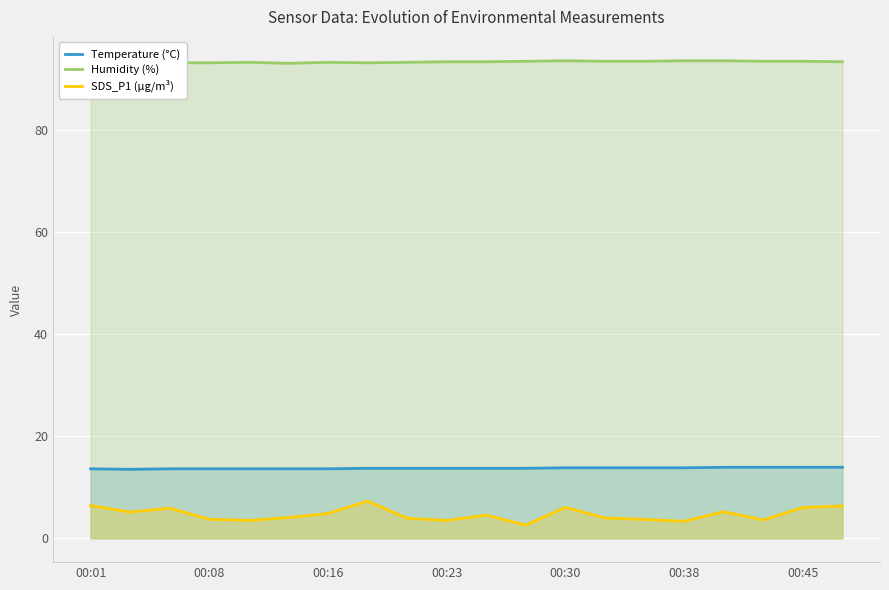

At 10, list the series in order from smallest to largest.

SDS_P1 (µg/m³), Temperature (°C), Humidity (%)